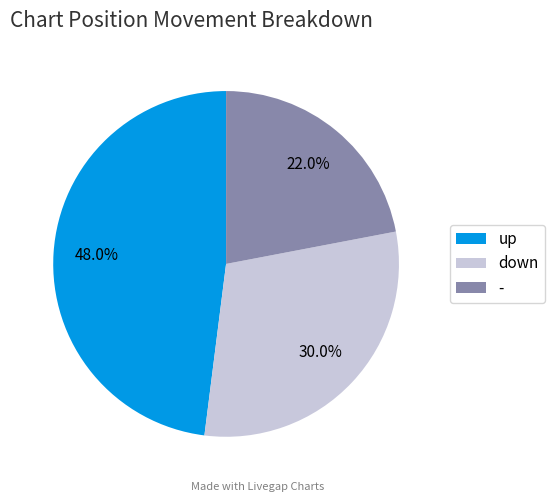

To the nearest percent, what is the difference between the largest and smallest slice percentages?

26%